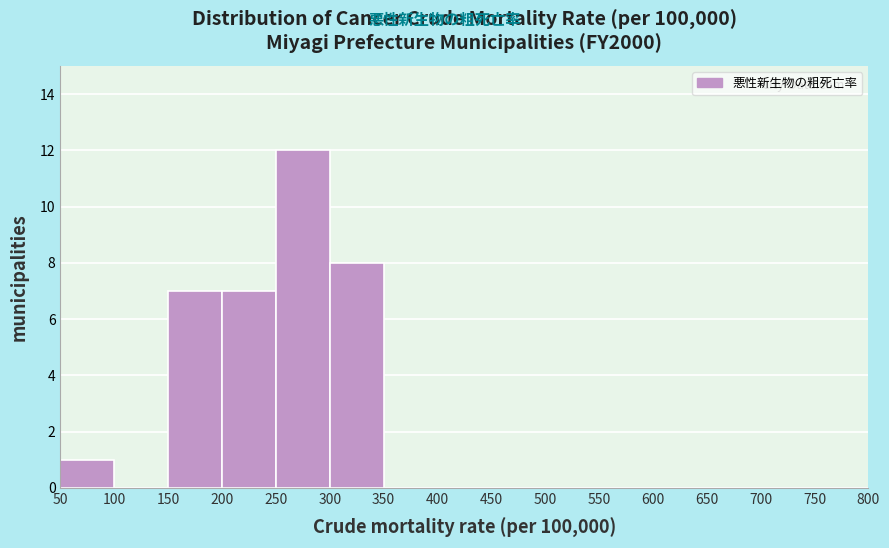

Which range on the x-axis has the tallest bar?

250 to 300